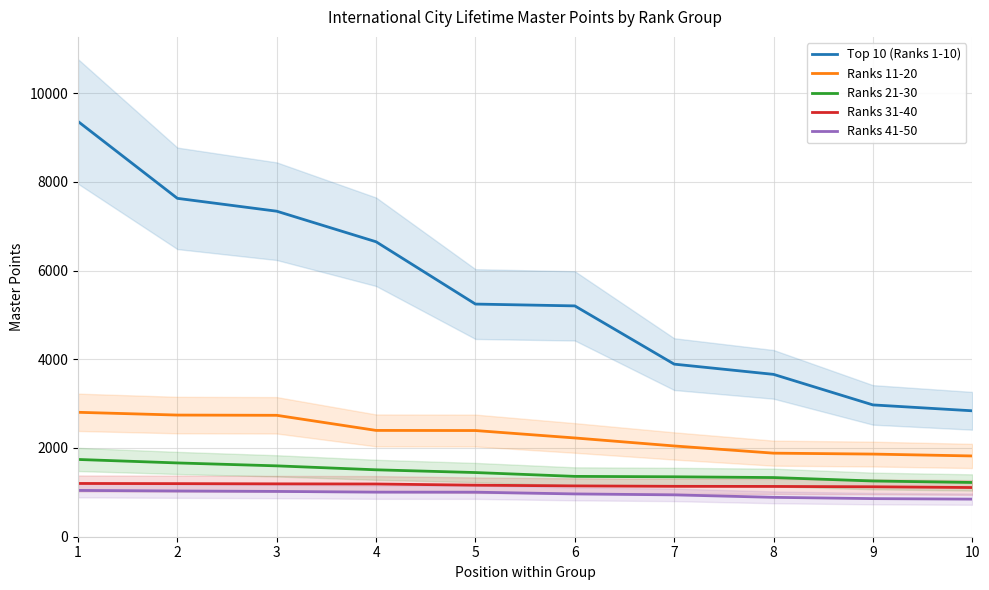

What is the spread (max minus min) of values at 3?

6315.7